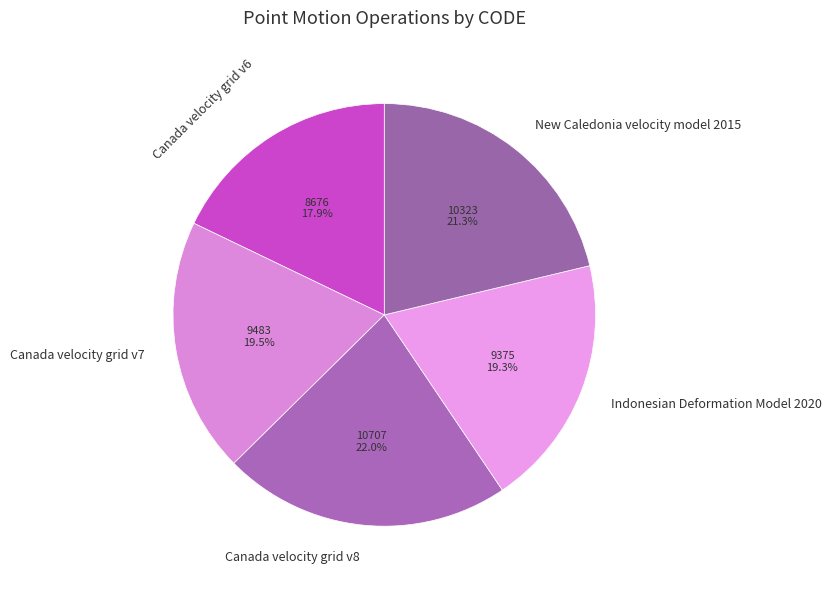

The Indonesian Deformation Model 2020 slice represents 30% of the pie. True or false?

False